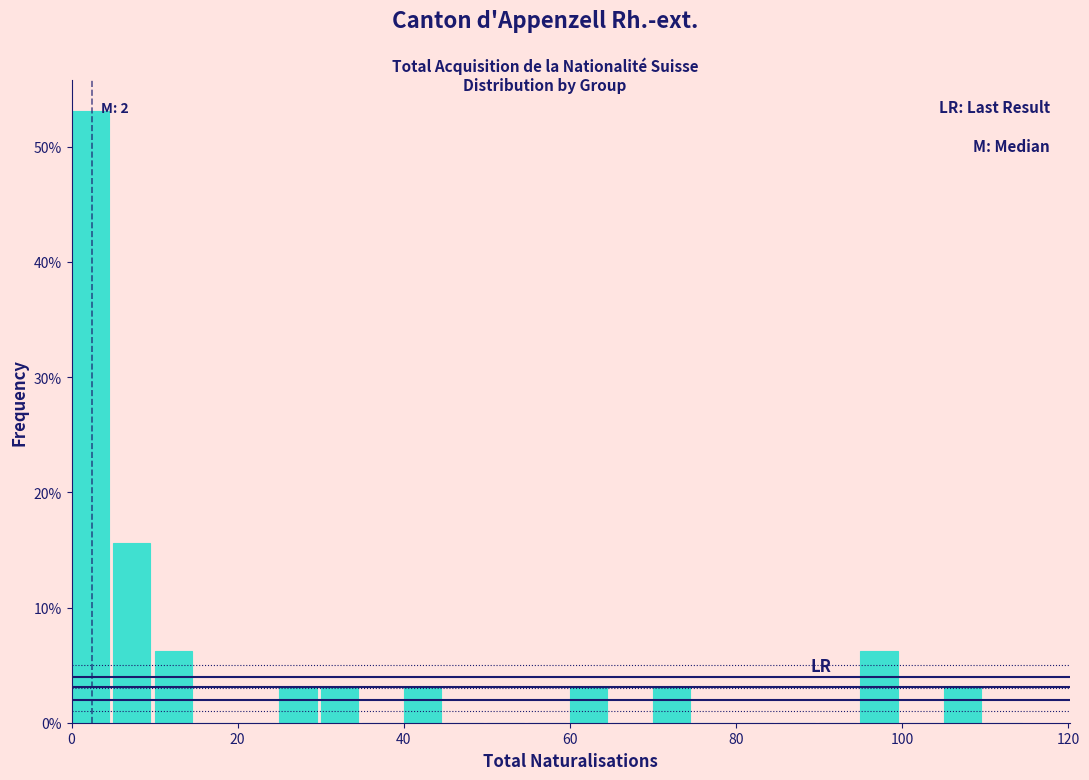

Read against the x-axis, roughly where is the centre of the tallest bar?

2